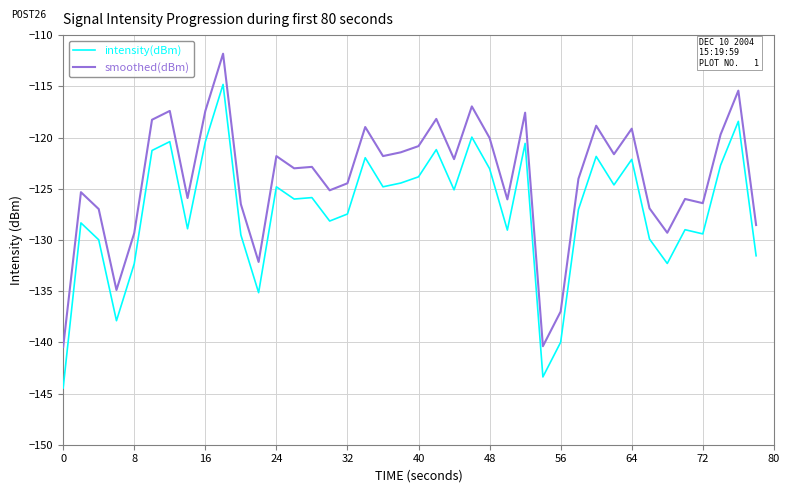

Which series has the widest spread of values?

intensity(dBm)